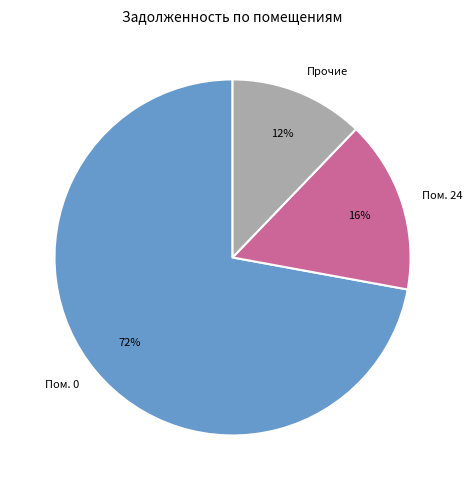

What percentage is the Пом. 0 slice, to the nearest percent?

72%